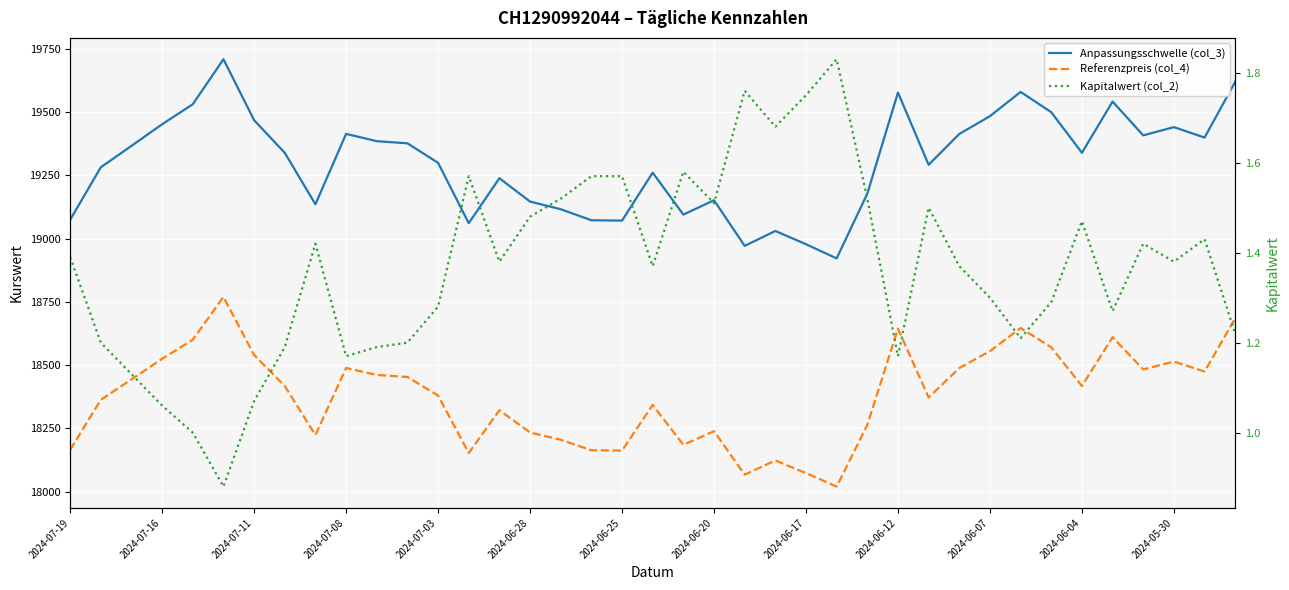

The Kapitalwert (col_2) series shows 1.8 at 2024-05-30. True or false?

False